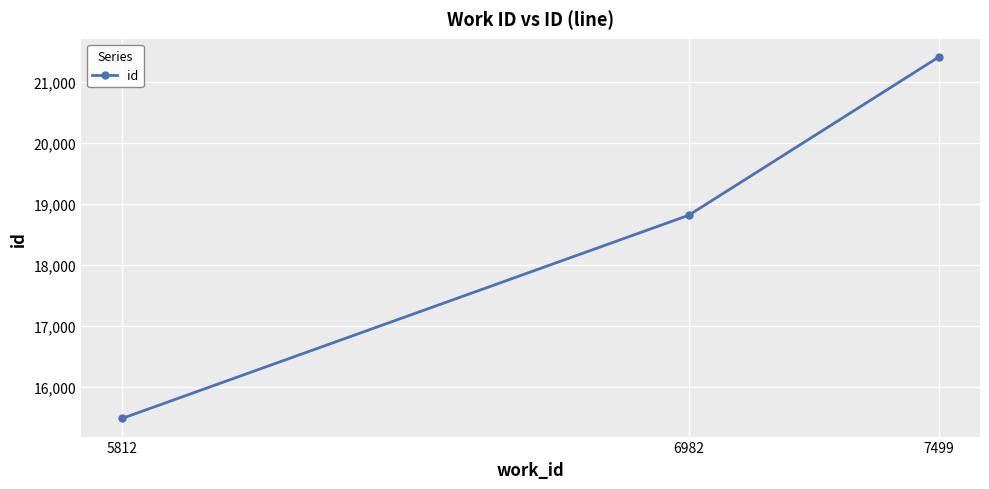

What is the difference between the maximum and second lowest values?

2595